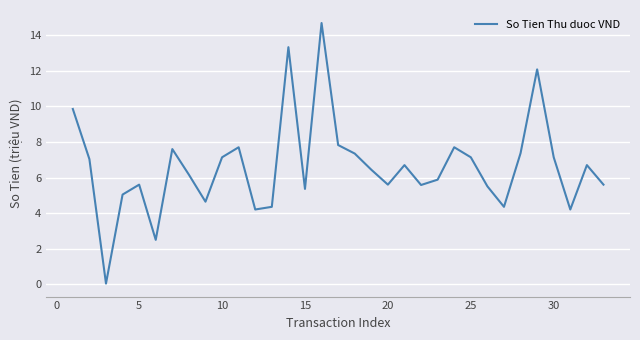

What is the maximum value shown in the chart?

14.7